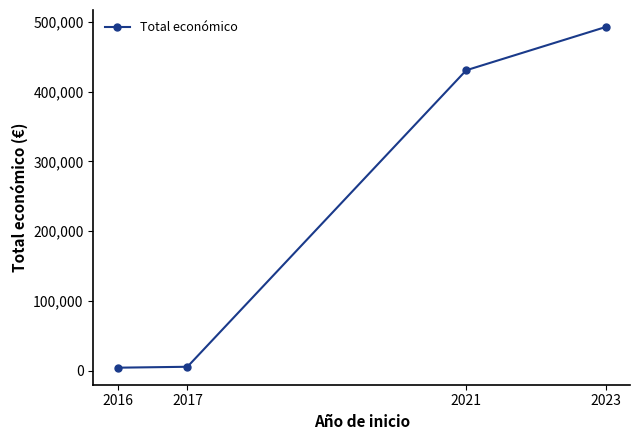

What is the maximum value shown in the chart?

492343